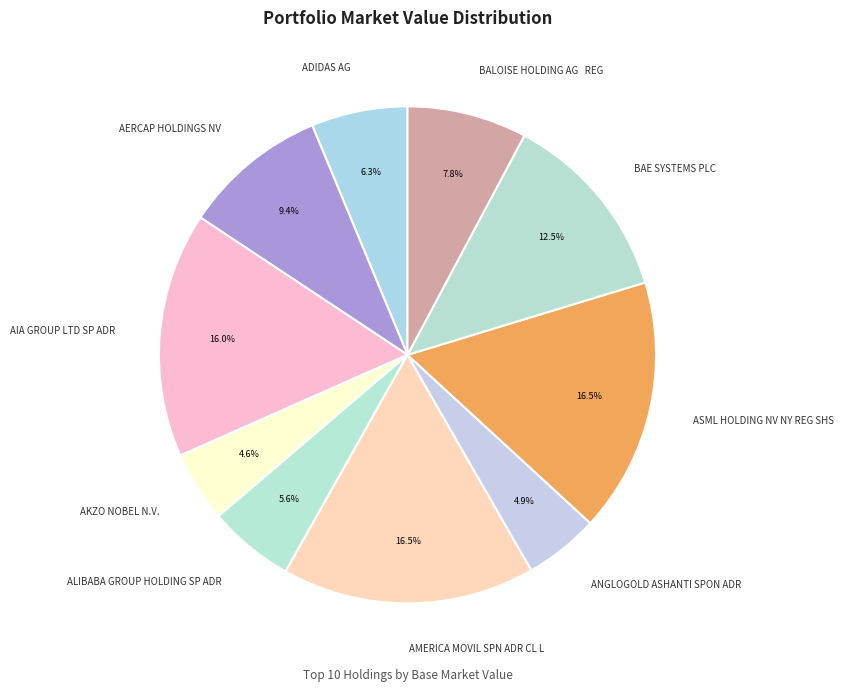

To the nearest percent, what is the difference between the largest and smallest slice percentages?

12%